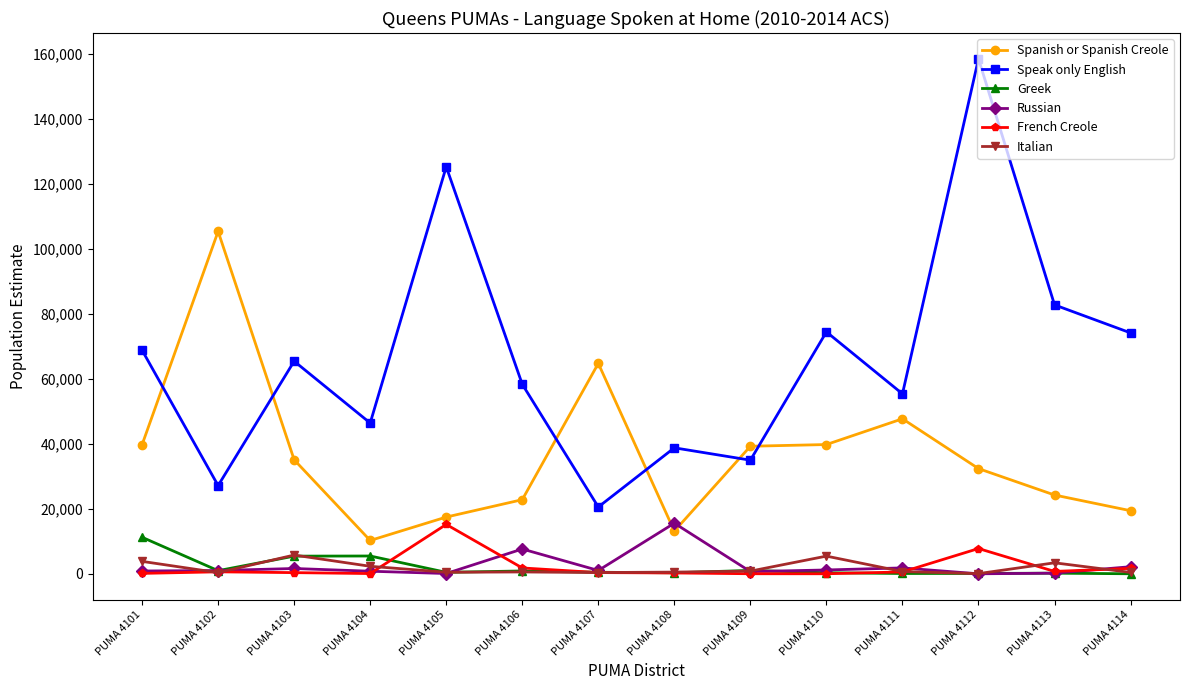

What is the sum of all Italian values?

25812